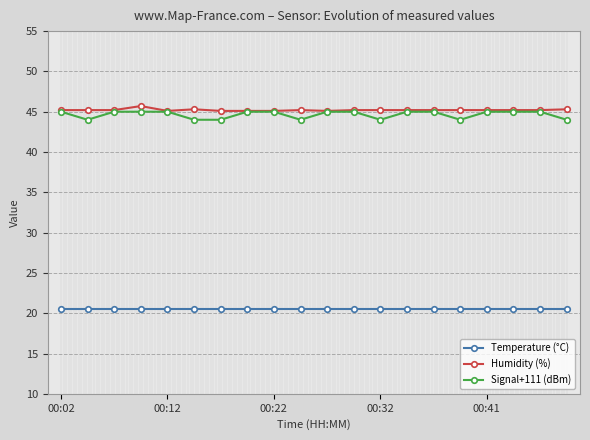

True or false: Signal+111 (dBm) and Temperature (°C) cross at least once.

False